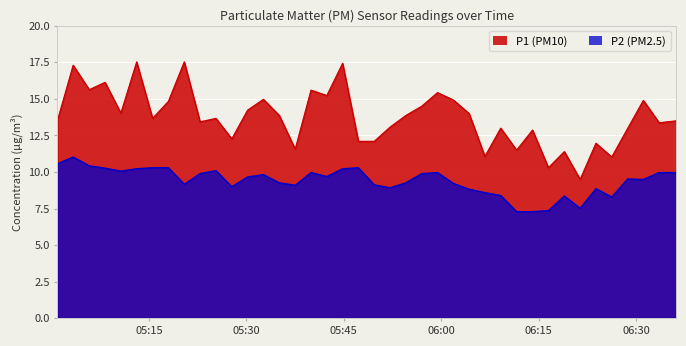

Where is the first local maximum for P1?

2022-12-18T05:03:19